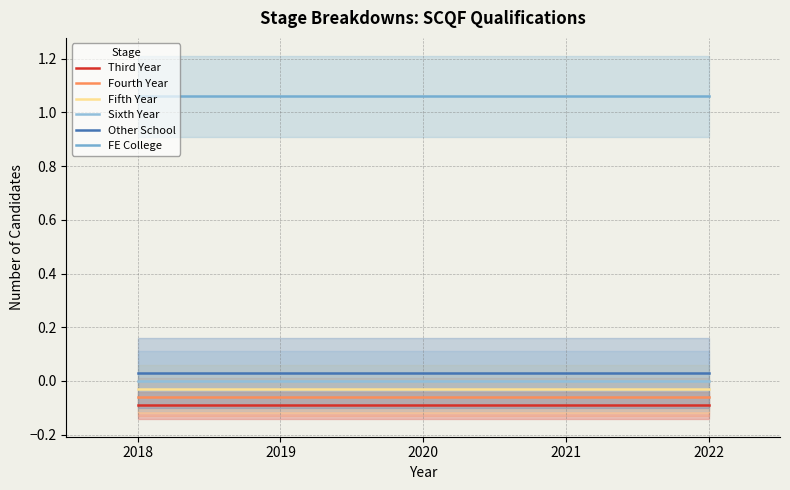

True or false: Third Year and Fifth Year intersect in this chart.

False